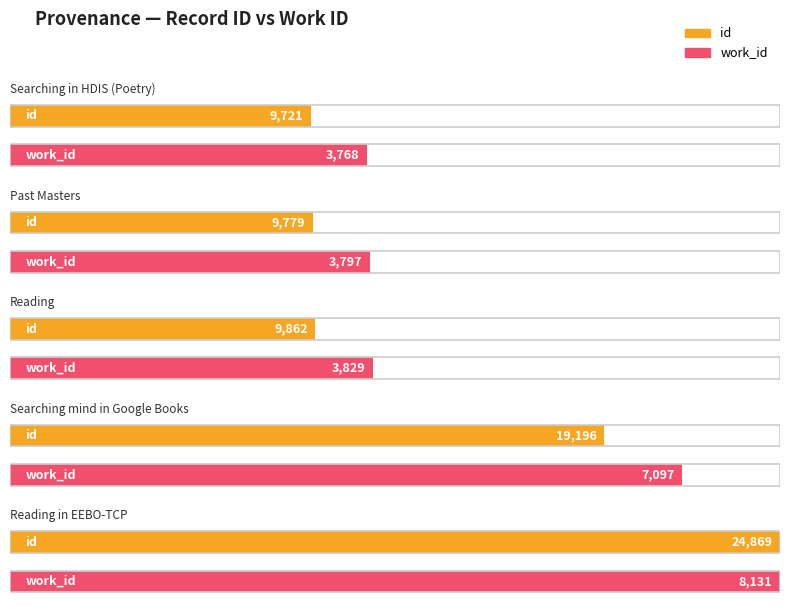

What is the minimum value for id?

9721